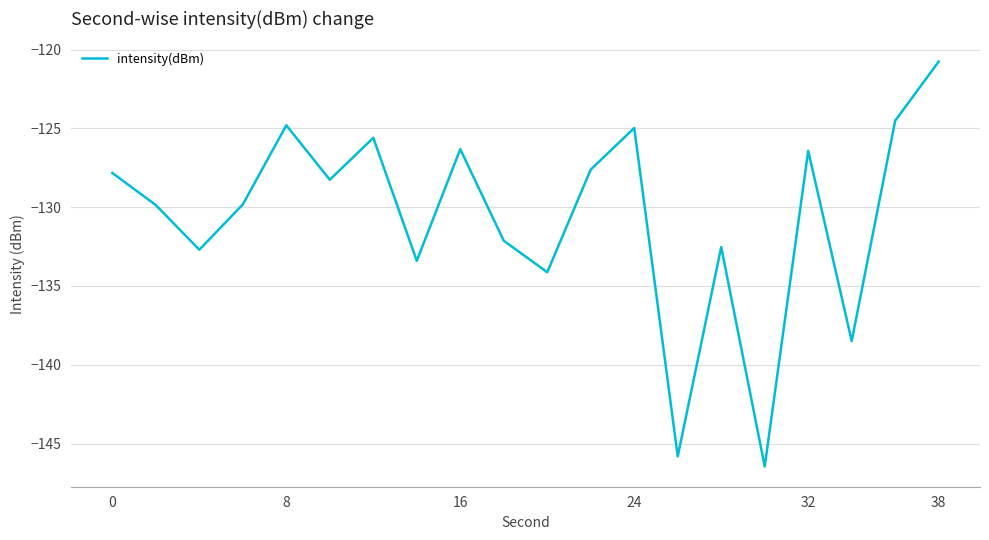

What is the smallest value displayed?

-146.5